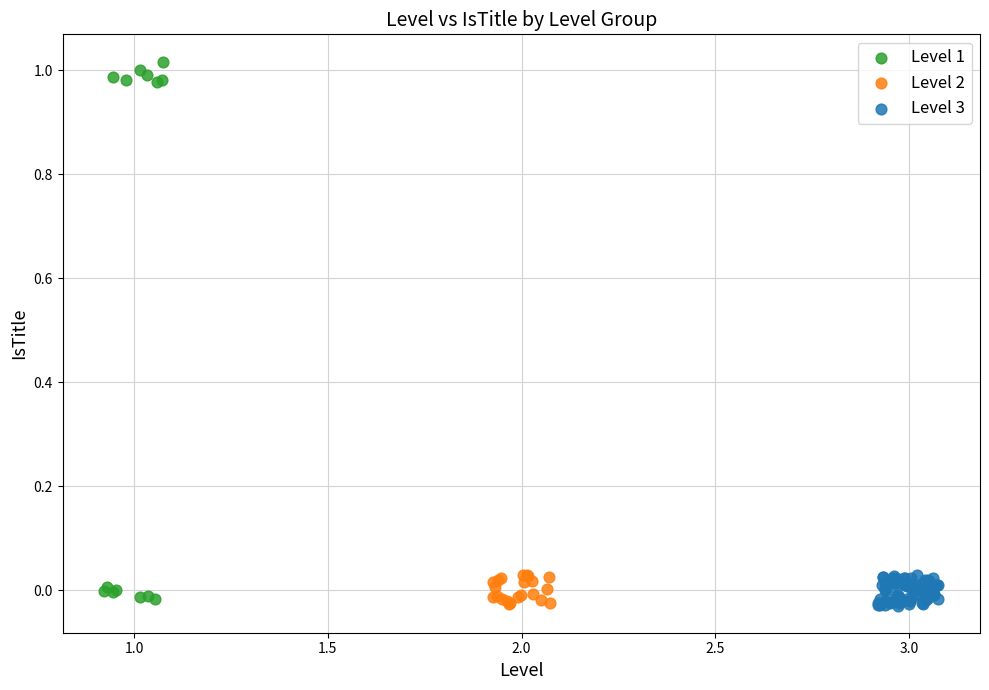

Which series reaches the maximum Y coordinate?

Level 1